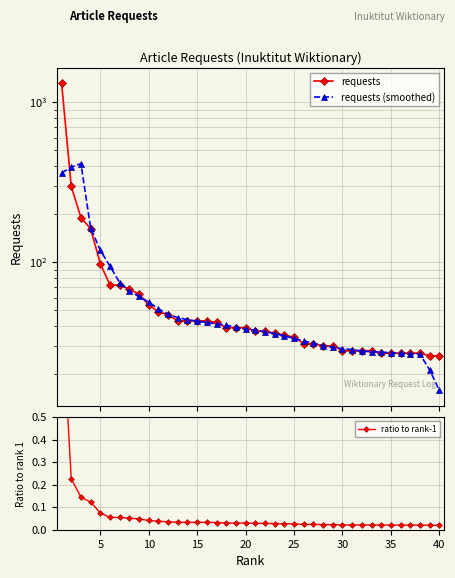

Is this an area chart (filled region under the line)?

No